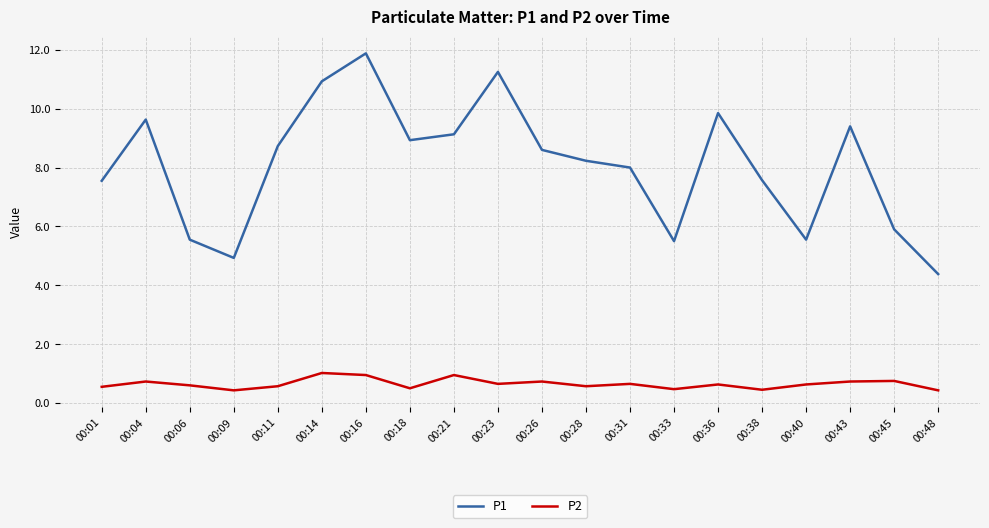

How many lines are shown in the chart?

2